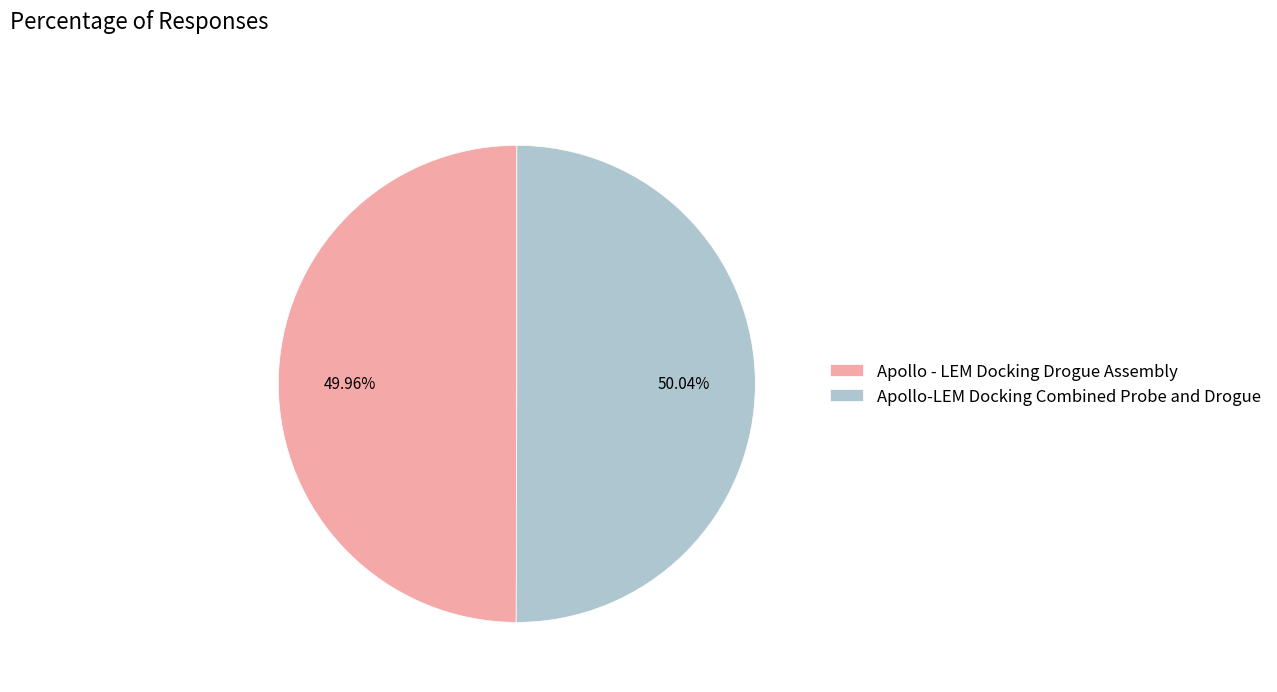

Is there a majority slice in this chart?

Yes